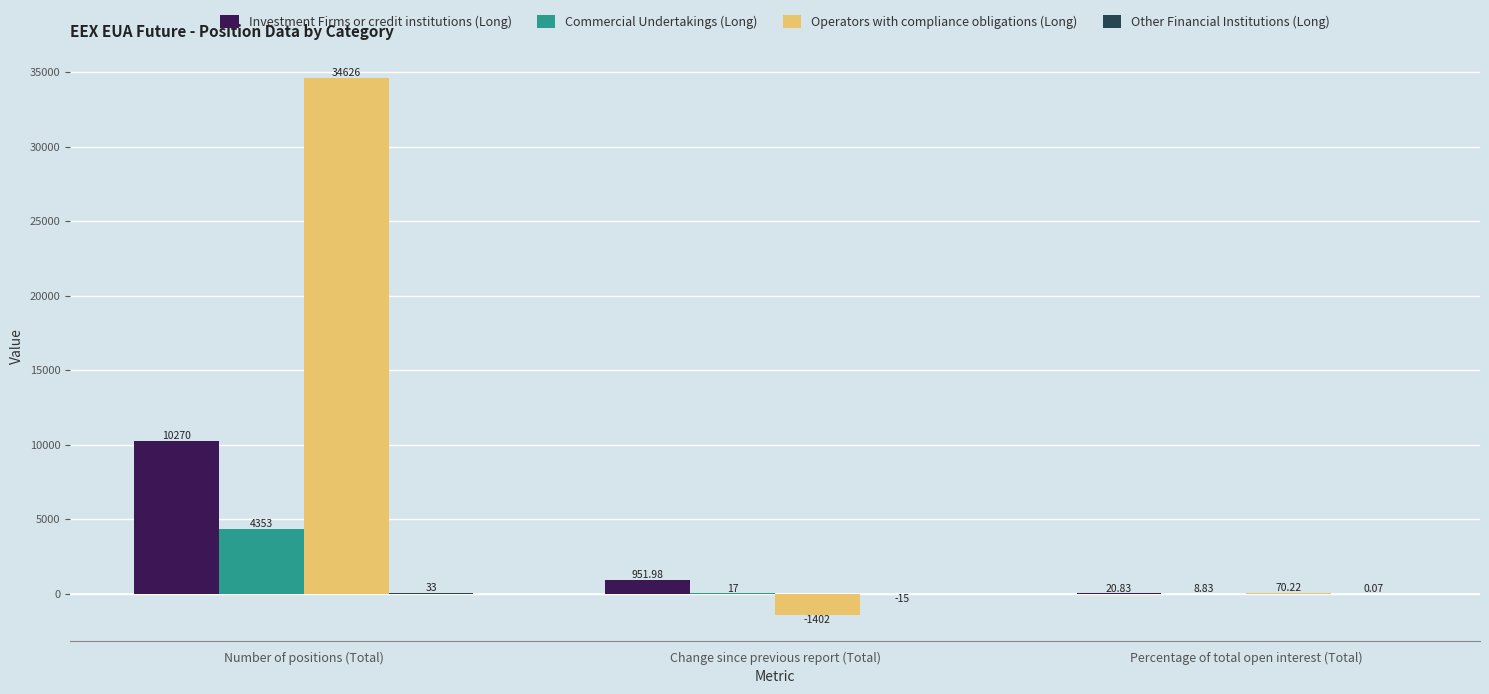

Where is Investment Firms or credit institutions (Long) nearest to the value 5145?

Change since previous report (Total)